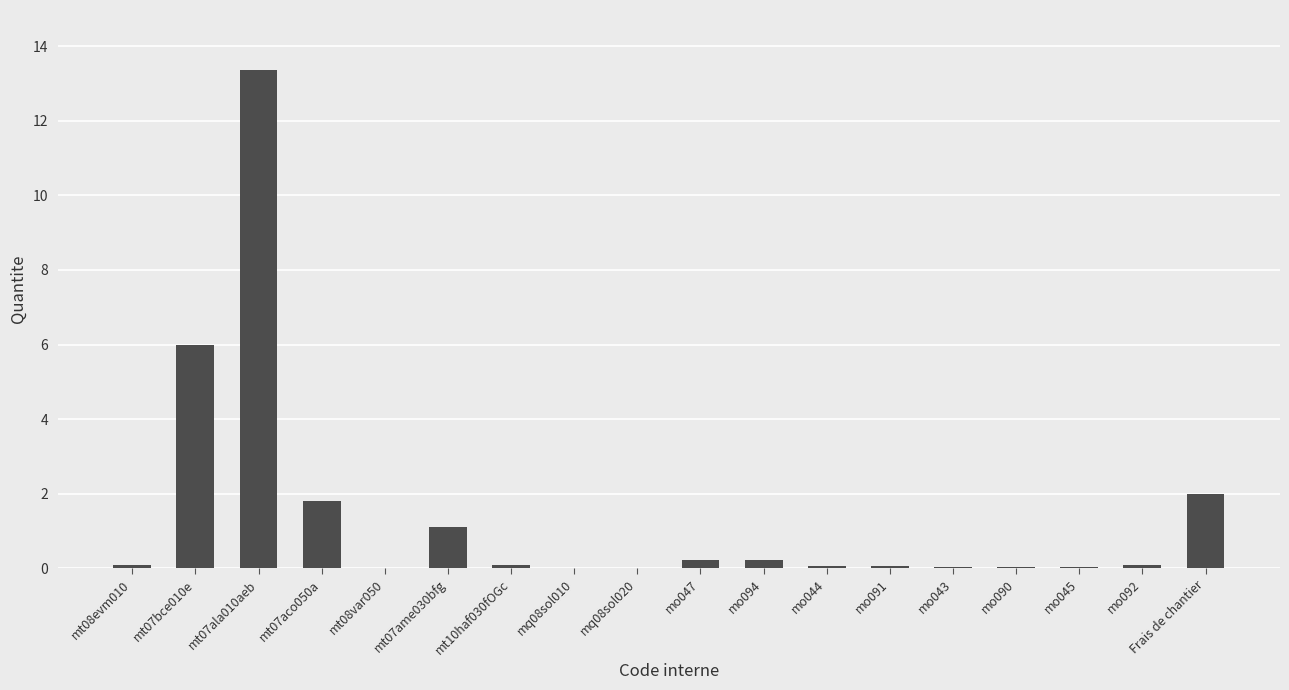

Which label corresponds to the largest value in the chart?

mt07ala010aeb